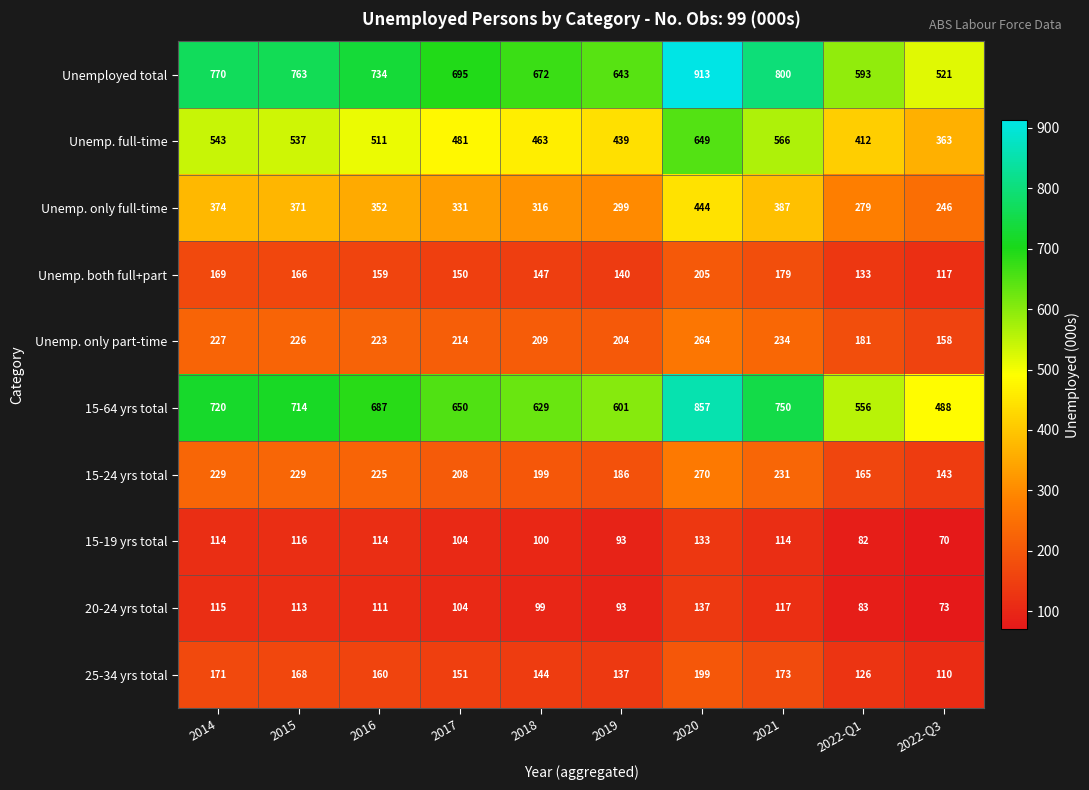

Where does the 20-24 yrs total series first go above 111?

2014